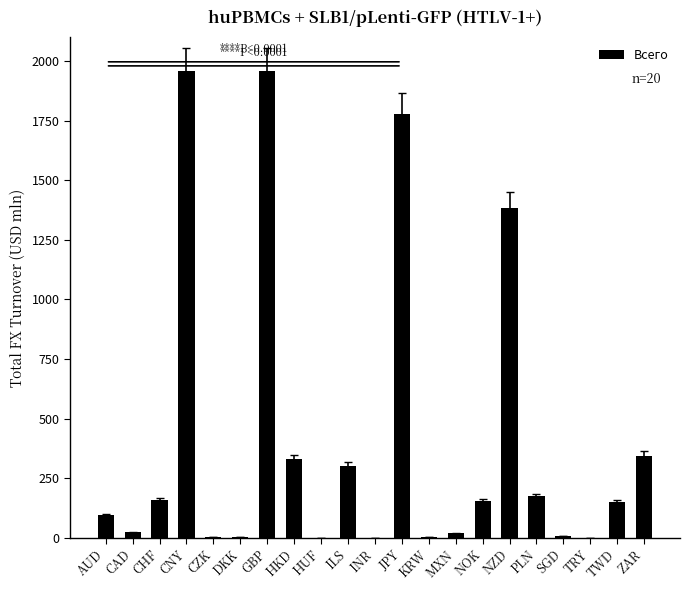

Between HUF and NZD, which is larger?

NZD